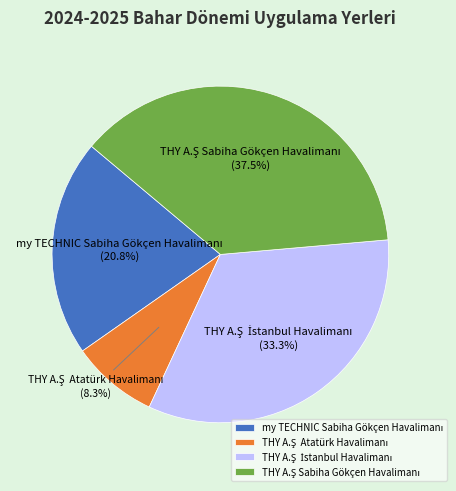

Does any single category account for the majority?

No